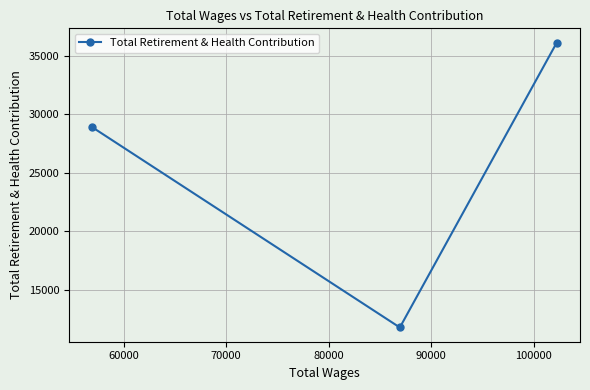

What is the value of the 2nd point from the left?

11759